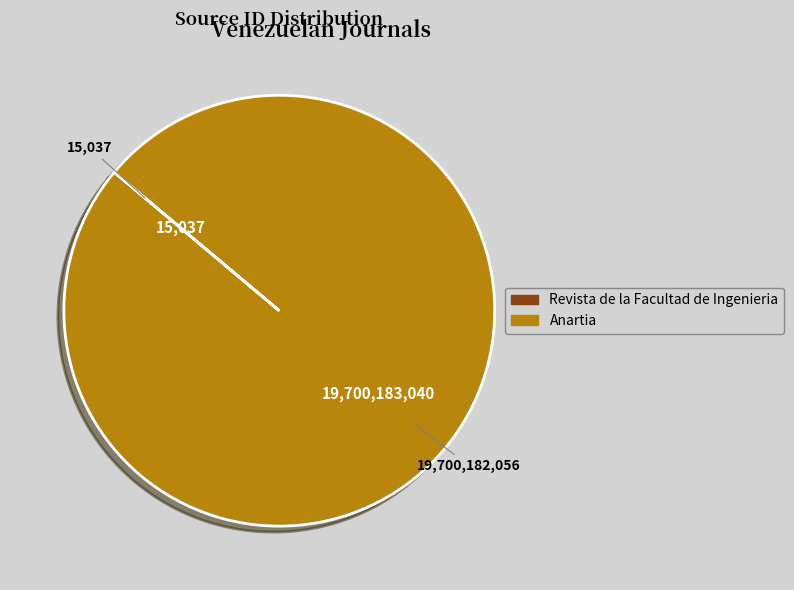

Does Anartia represent more than half of the total?

Yes